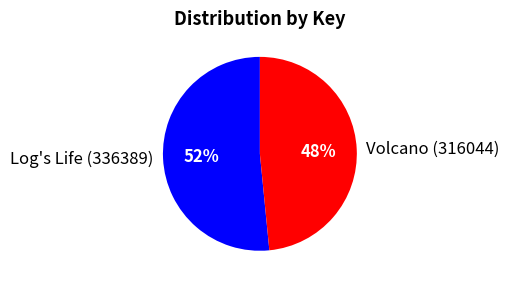

To the nearest percent, what is the average slice percentage?

50%